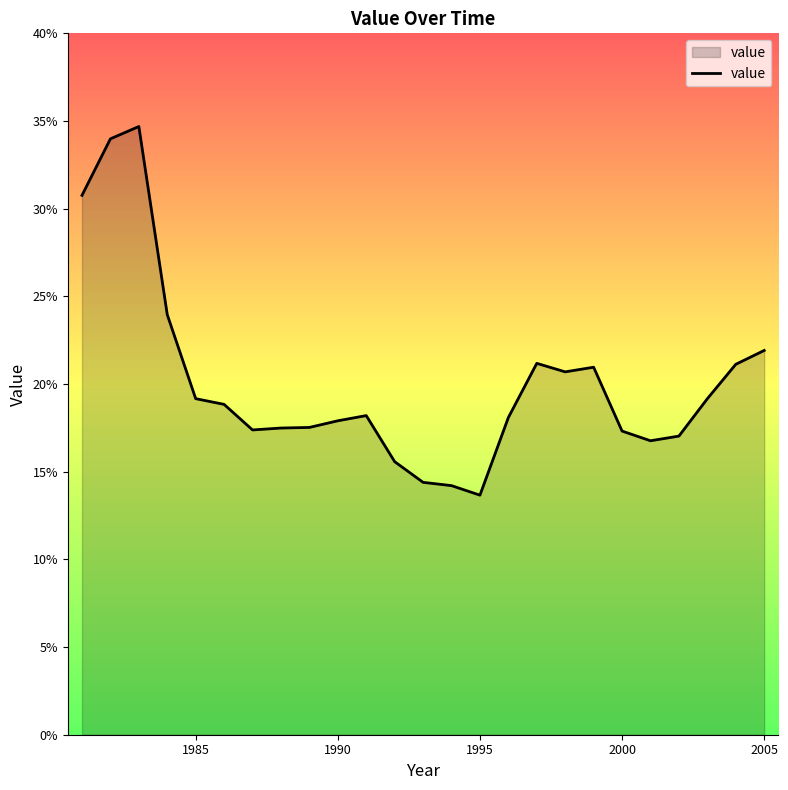

What is the smallest value displayed?

0.1